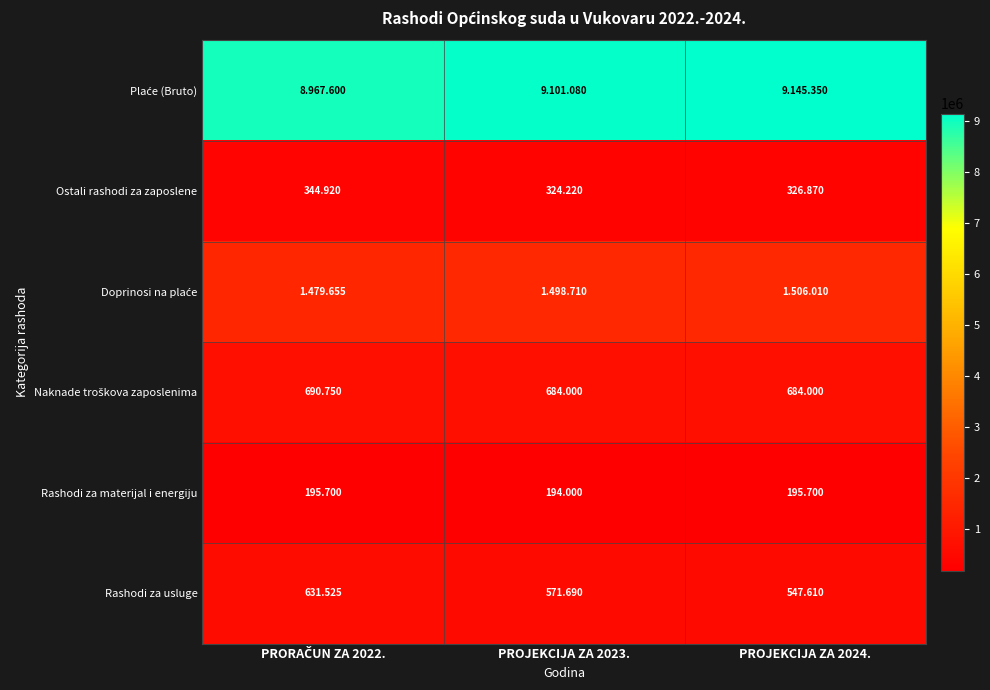

Count the Naknade troškova zaposlenima values in the range 684000 to 690750.

3